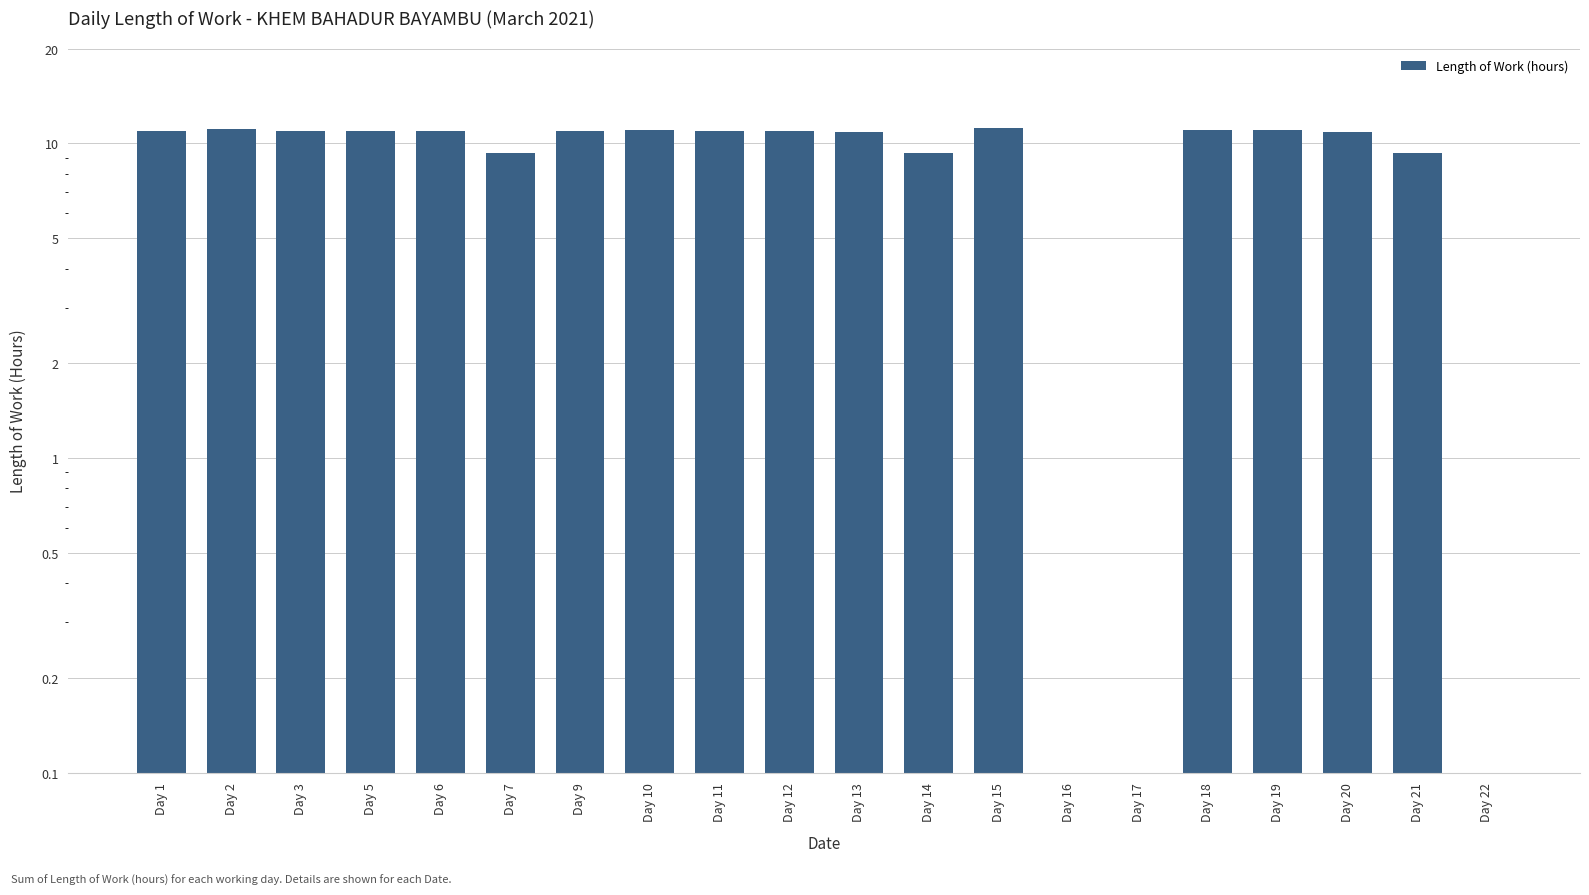

Is it true that the value at Day 19 is 11.0?

True